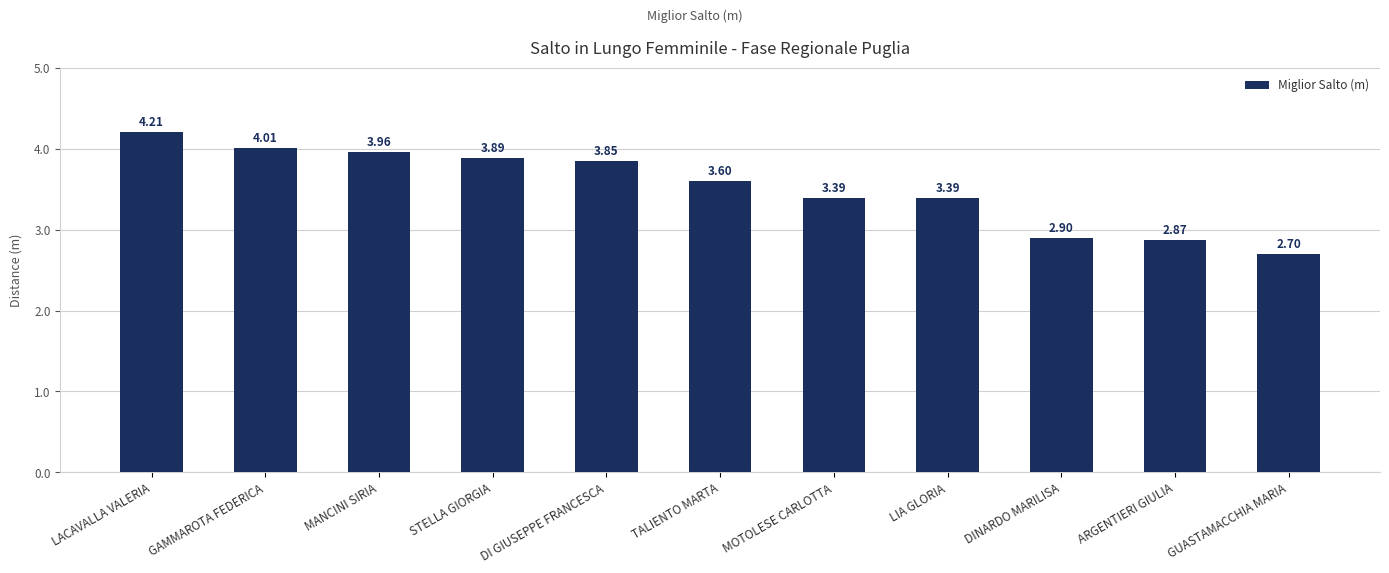

Which has a higher value, LIA GLORIA or DINARDO MARILISA?

LIA GLORIA